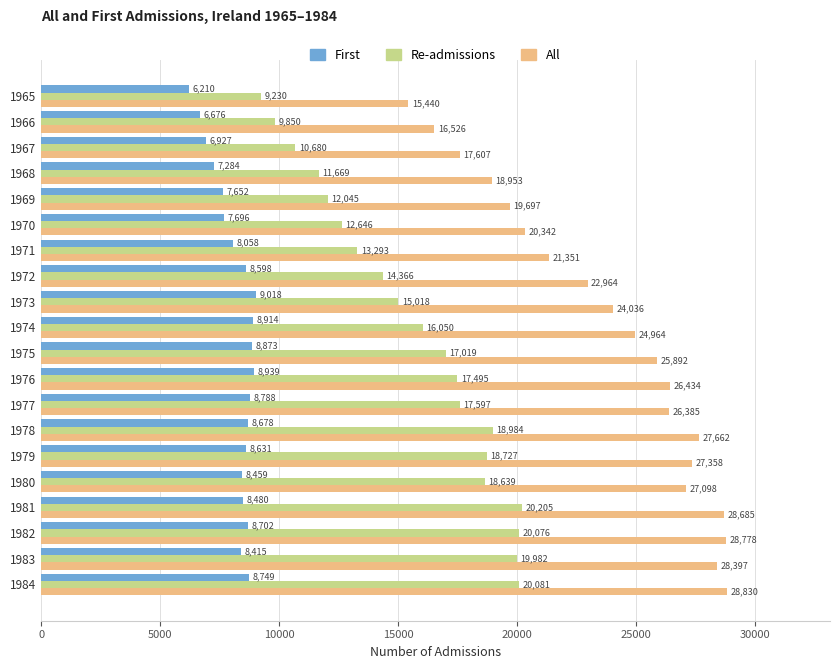

The value of Re-admissions at 1981 is 7367. True or false?

False